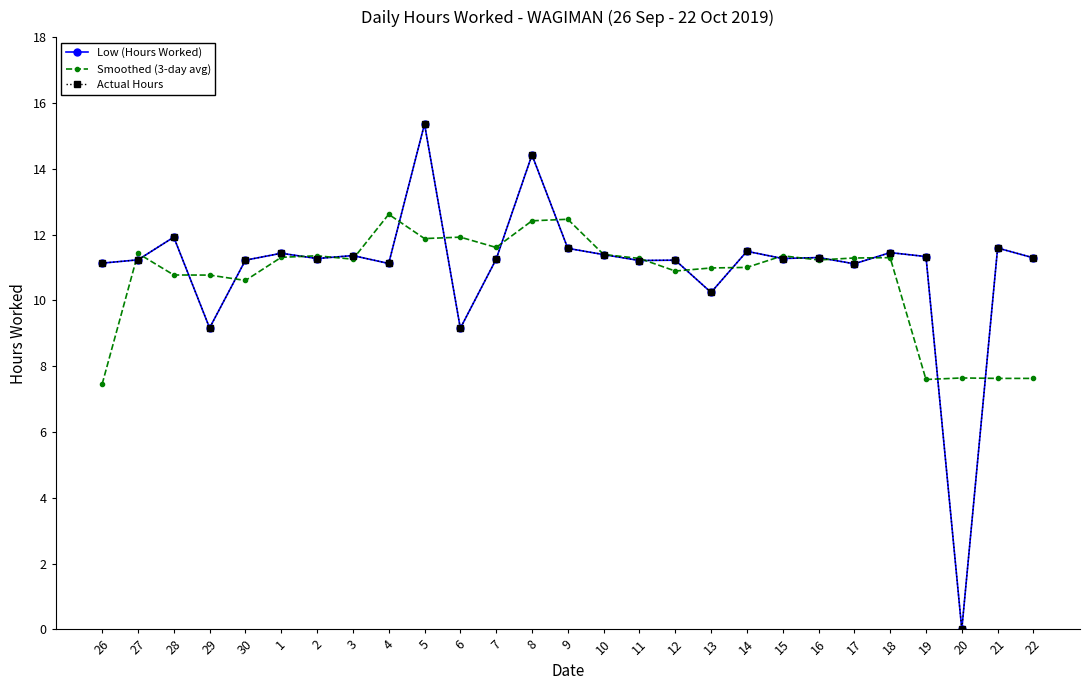

What is the average value of the Actual Hours series?

11.0